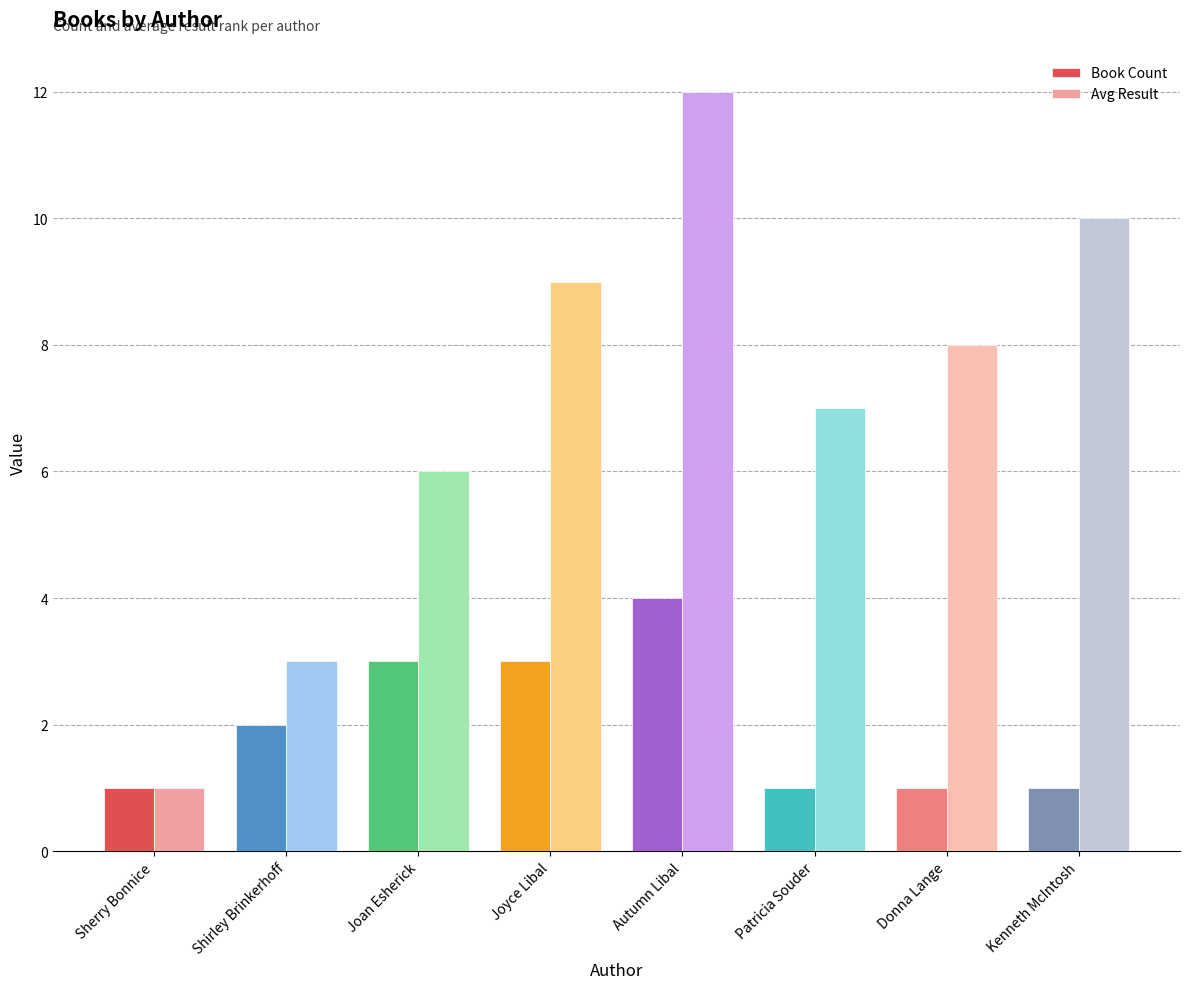

What is the difference between the maximum and minimum values in the Avg Result series?

11